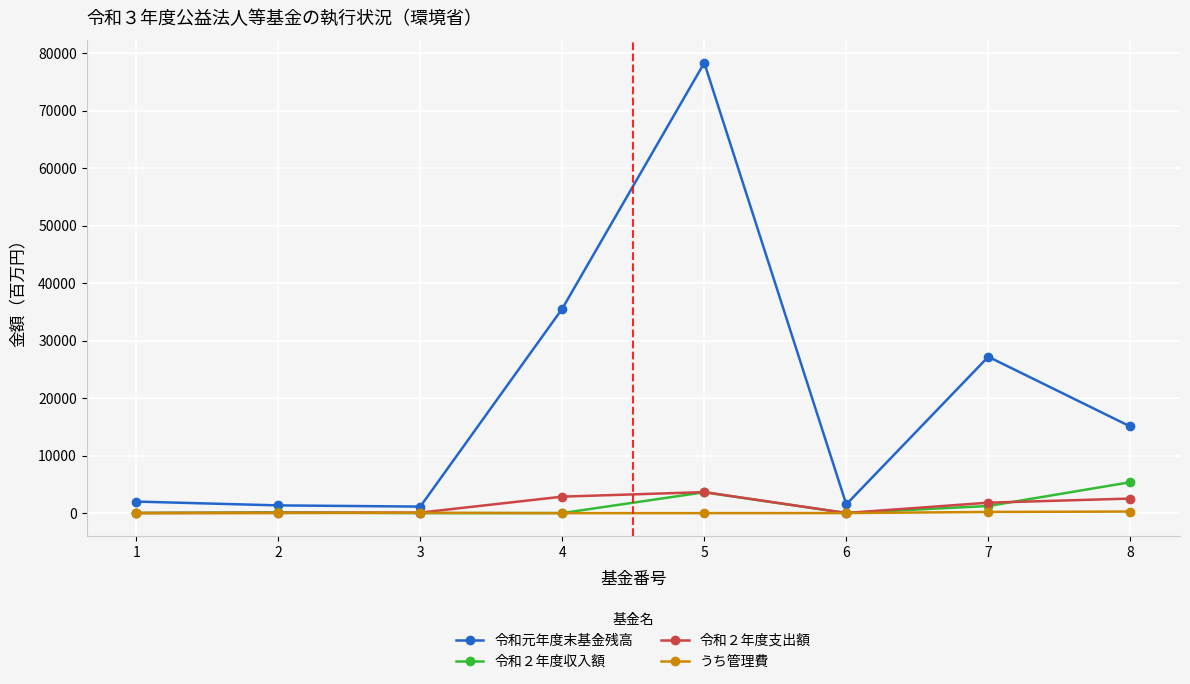

In 令和元年度末基金残高, how many points are lower than both neighbors (excluding endpoints)?

2